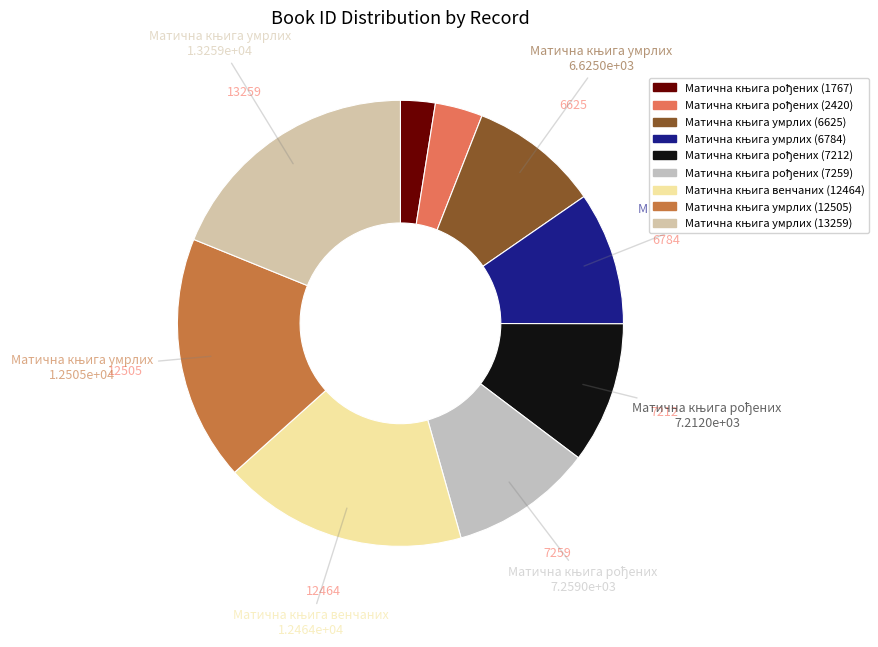

Which slice is the largest?

Матична књига умрлих (13259)